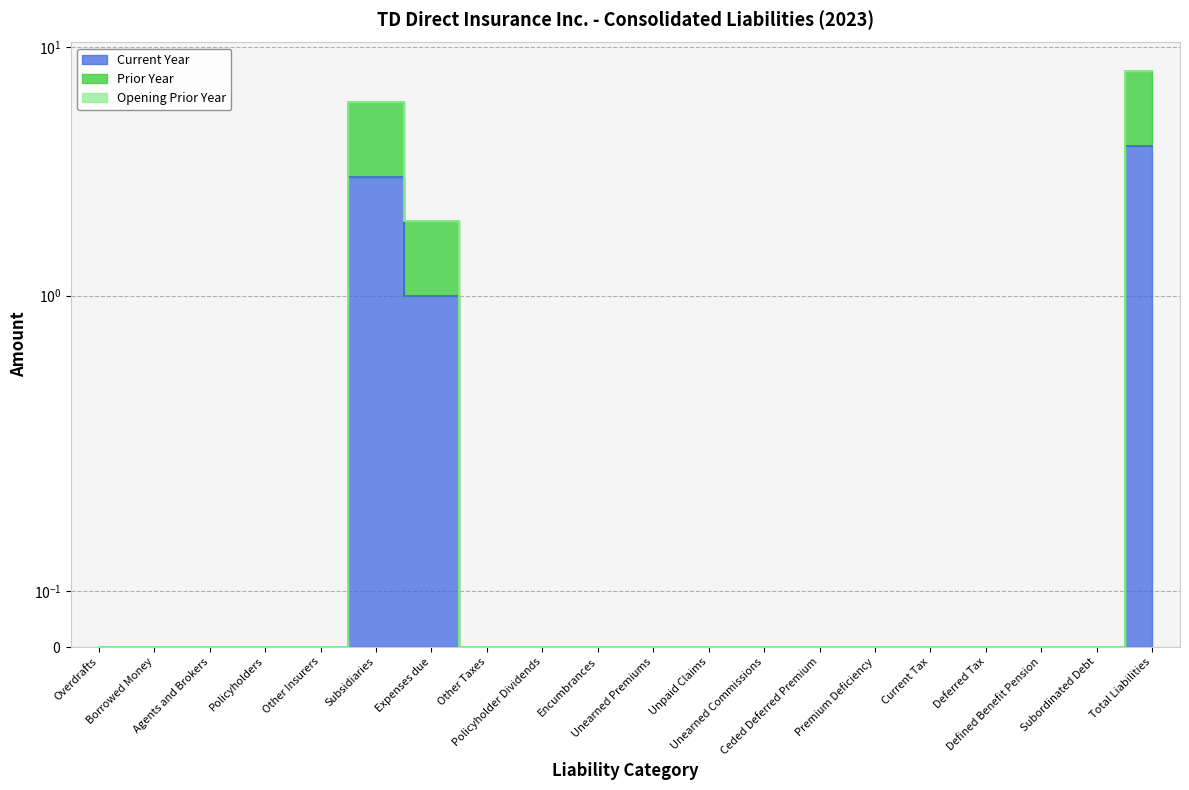

How many interior local peaks does the Current Year series have?

1